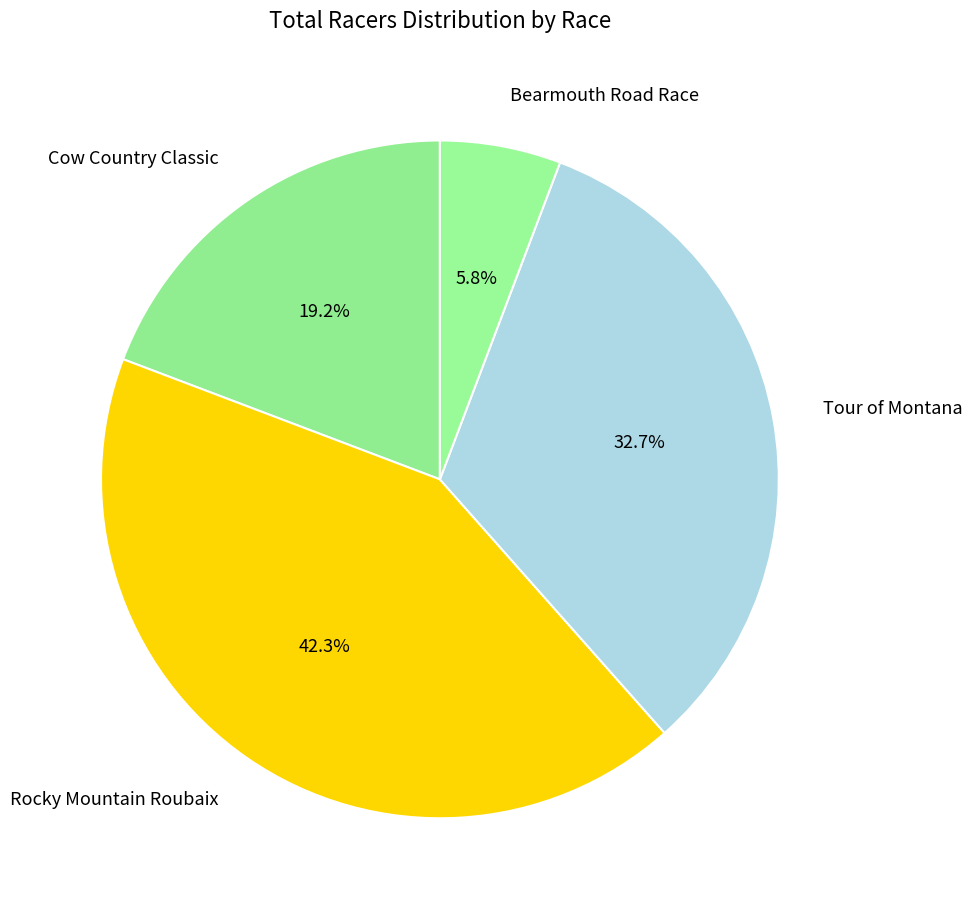

To the nearest percent, what is the difference between the Bearmouth Road Race and Cow Country Classic slice percentages?

13%